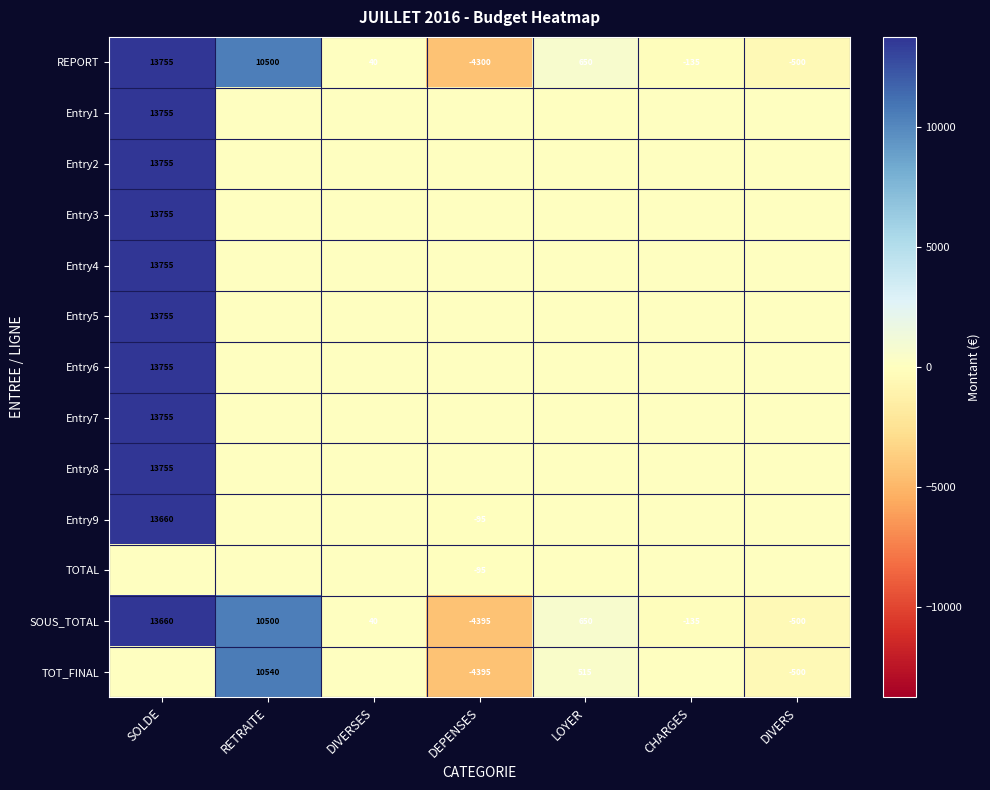

Where does the REPORT series first go above 40?

SOLDE